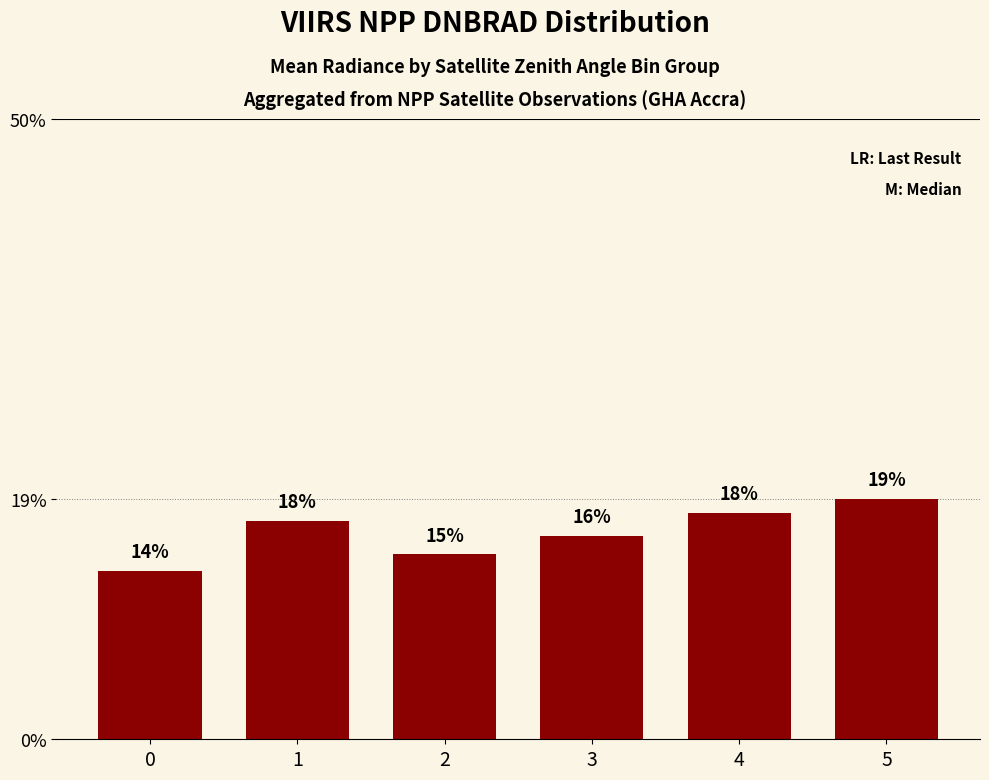

How many bars are there in total?

6